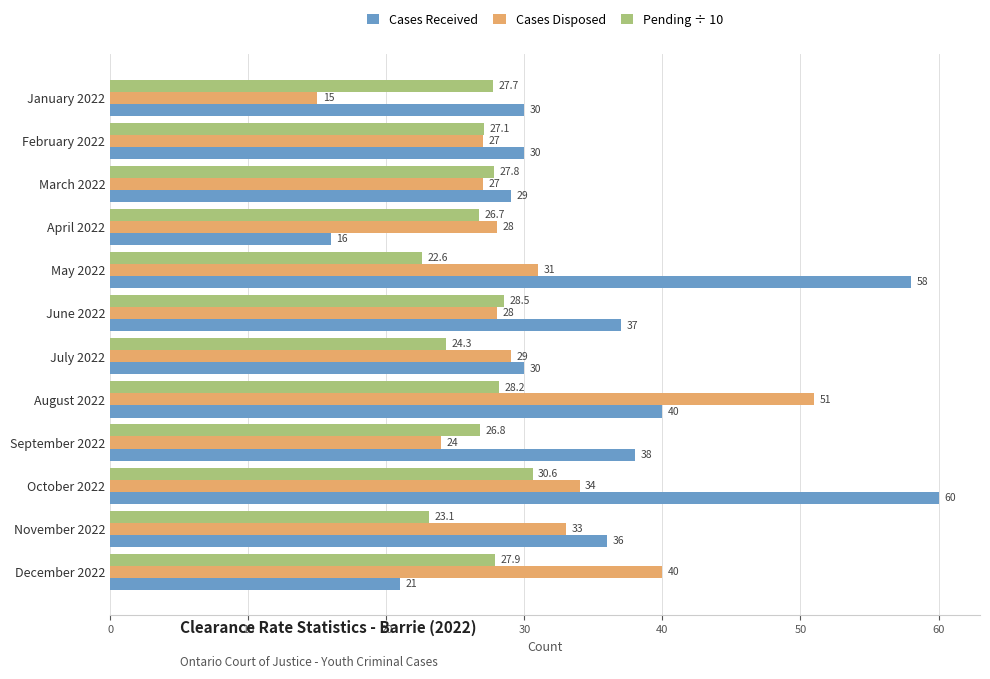

The value of Pending ÷ 10 at August 2022 is 49.9. True or false?

False